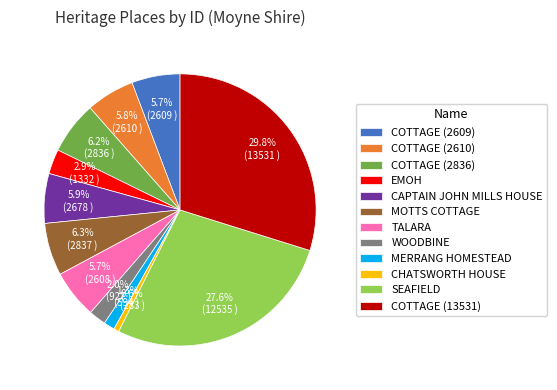

To the nearest percent, what percentage of the pie is EMOH?

3%